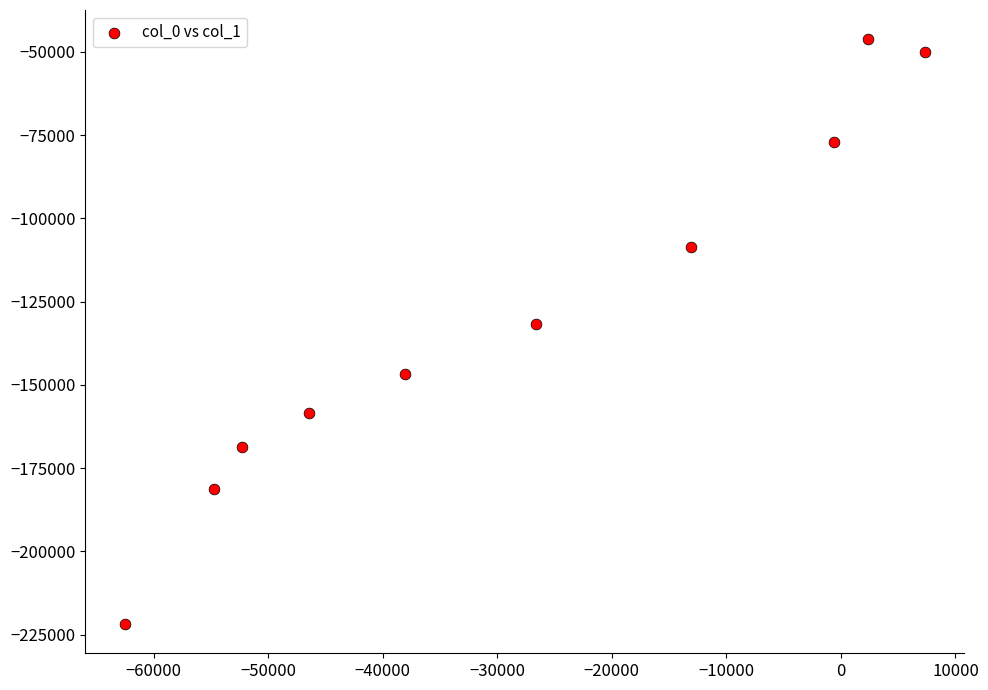

What Y value in the scatter plot is closest to -133996?

-131589.4